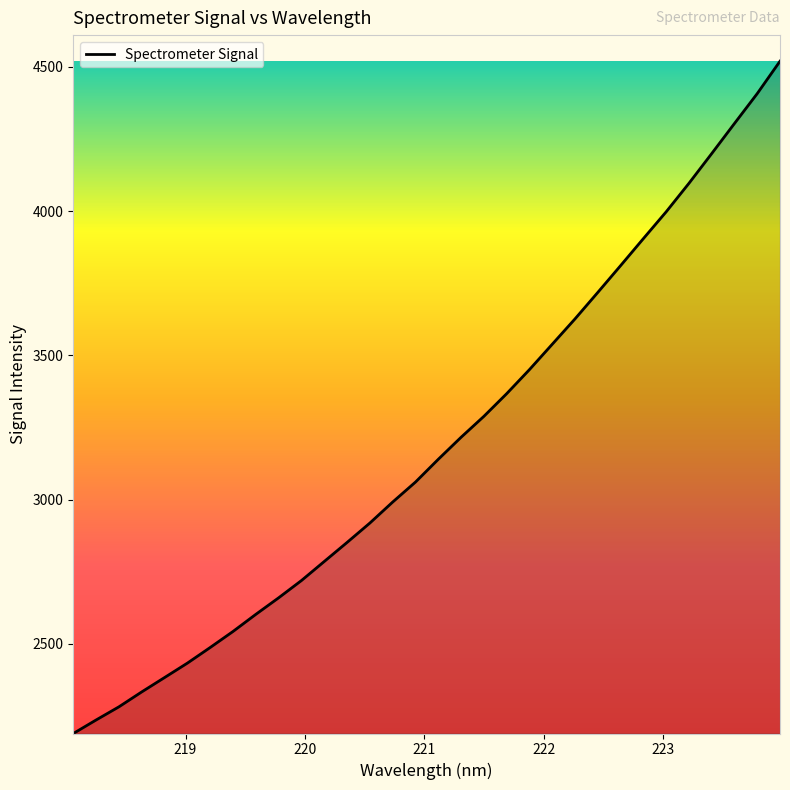

What is the difference between the maximum and minimum values?

2330.3